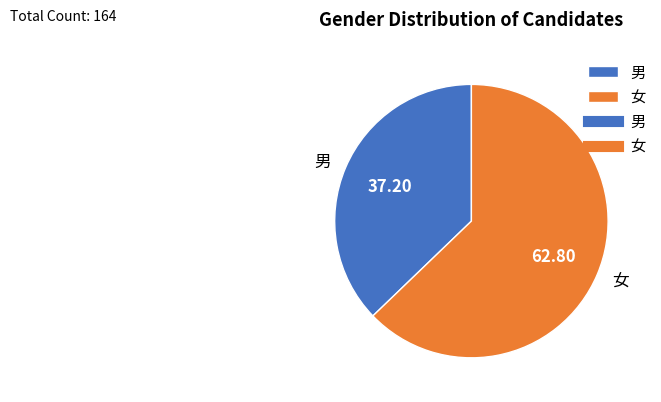

How many segments does this pie chart have?

2